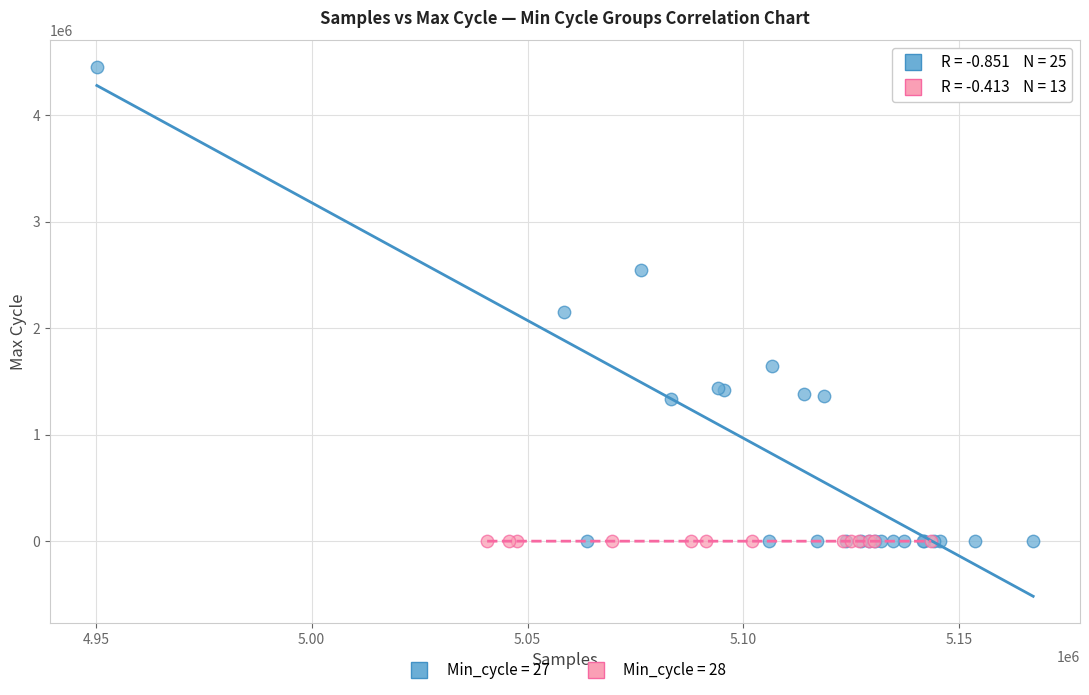

What are all the series names shown in the legend?

Min_cycle = 27, Min_cycle = 28